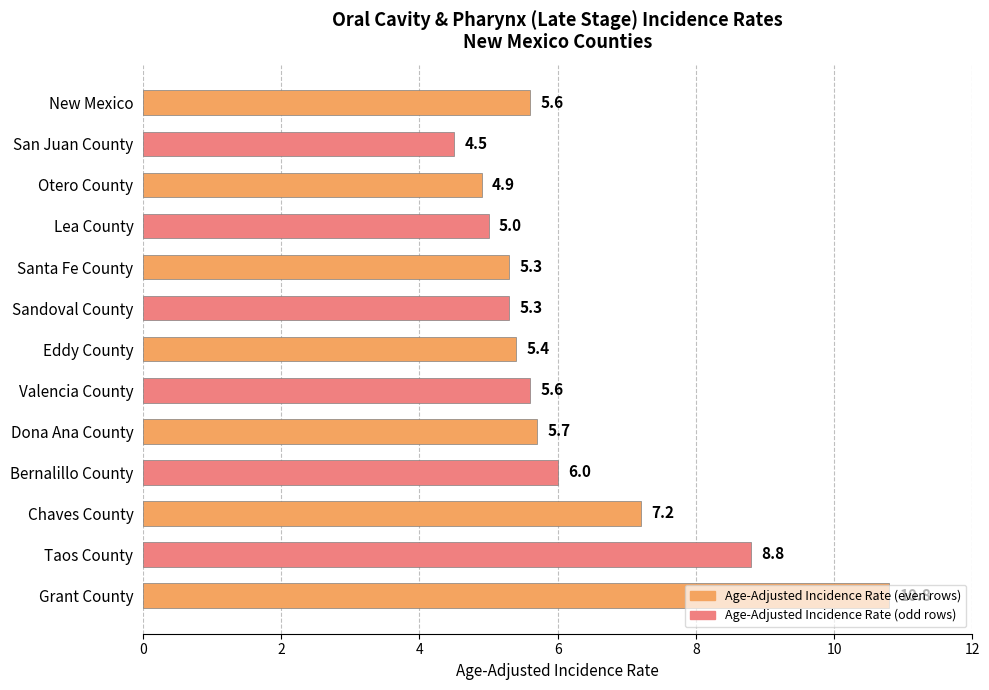

What is the ratio of the value at Bernalillo County to the value at Grant County?

0.6